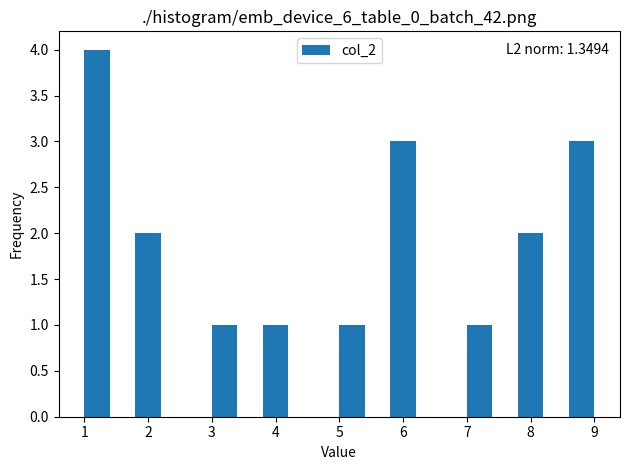

Which range on the x-axis has the tallest bar?

1.0 to 1.4